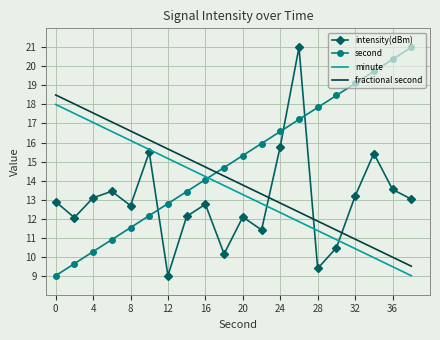

At how many categories does at least one series exceed 15?

18